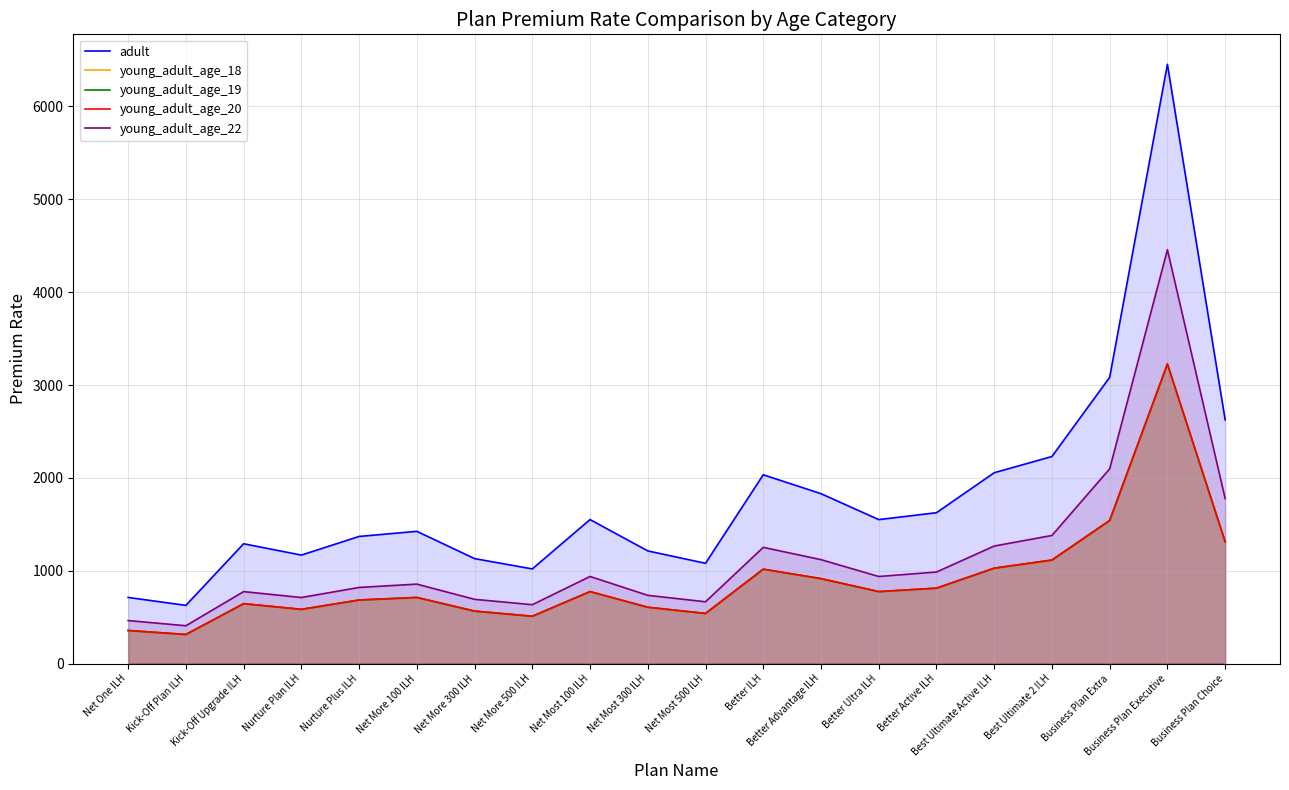

What is the label of the 10th point from the right?

Net Most 500 ILH